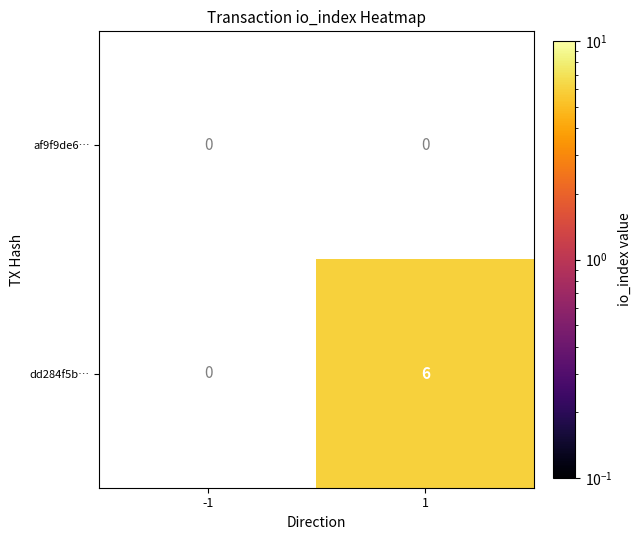

What is the difference between the dd284f5b… values at 1 and -1?

6